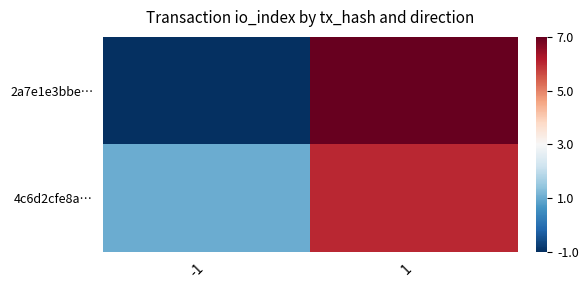

Rank the series by their average value, from highest to lowest.

4c6d2cfe8a…, 2a7e1e3bbe…